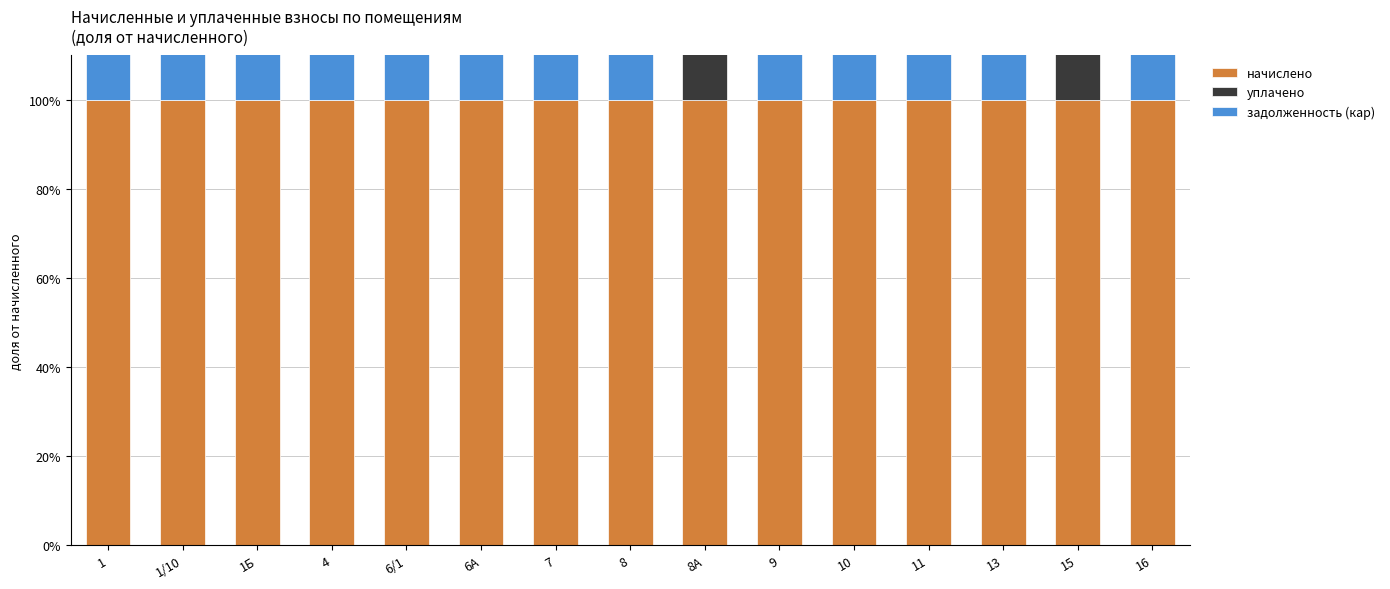

What is the approximate value of начислено at 7?

100.0